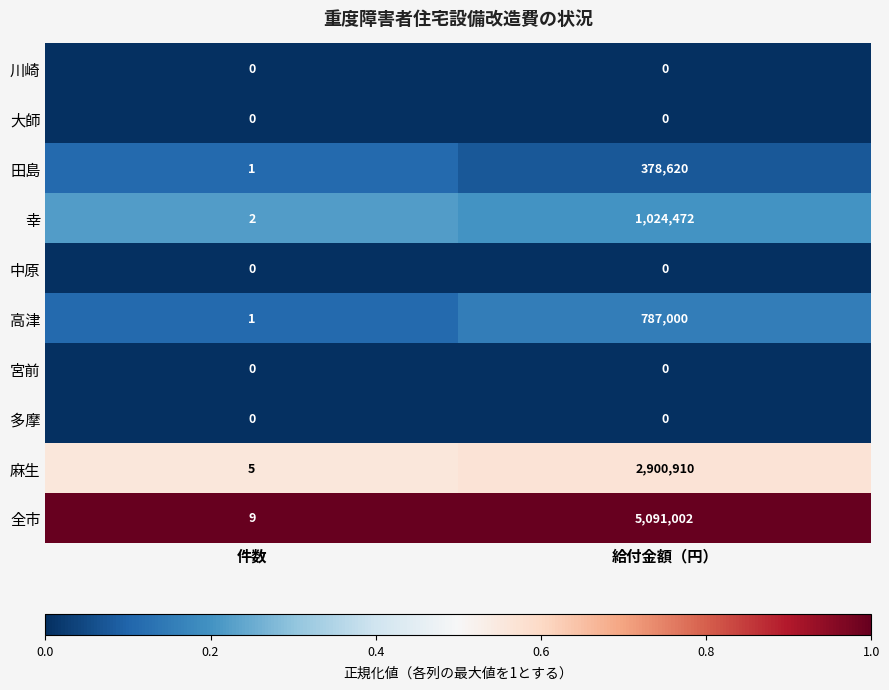

Which series has the largest total across all categories?

全市